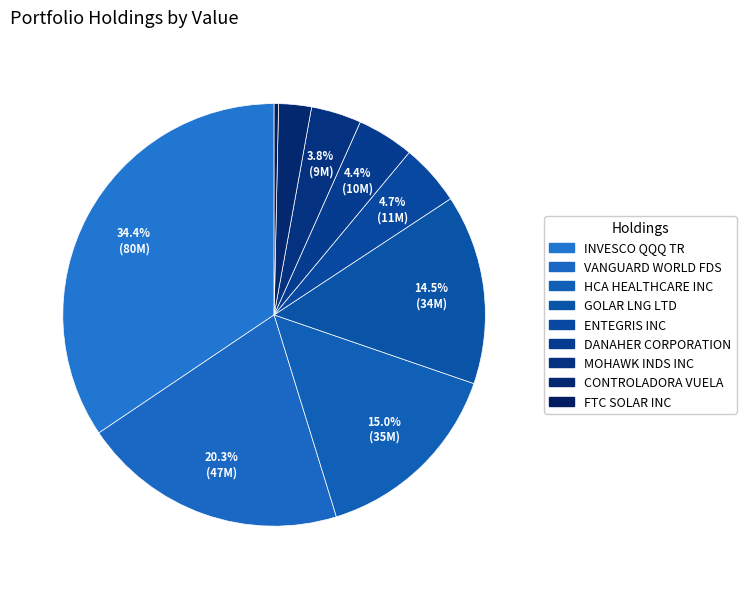

Which has a higher value, FTC SOLAR INC or ENTEGRIS INC?

ENTEGRIS INC